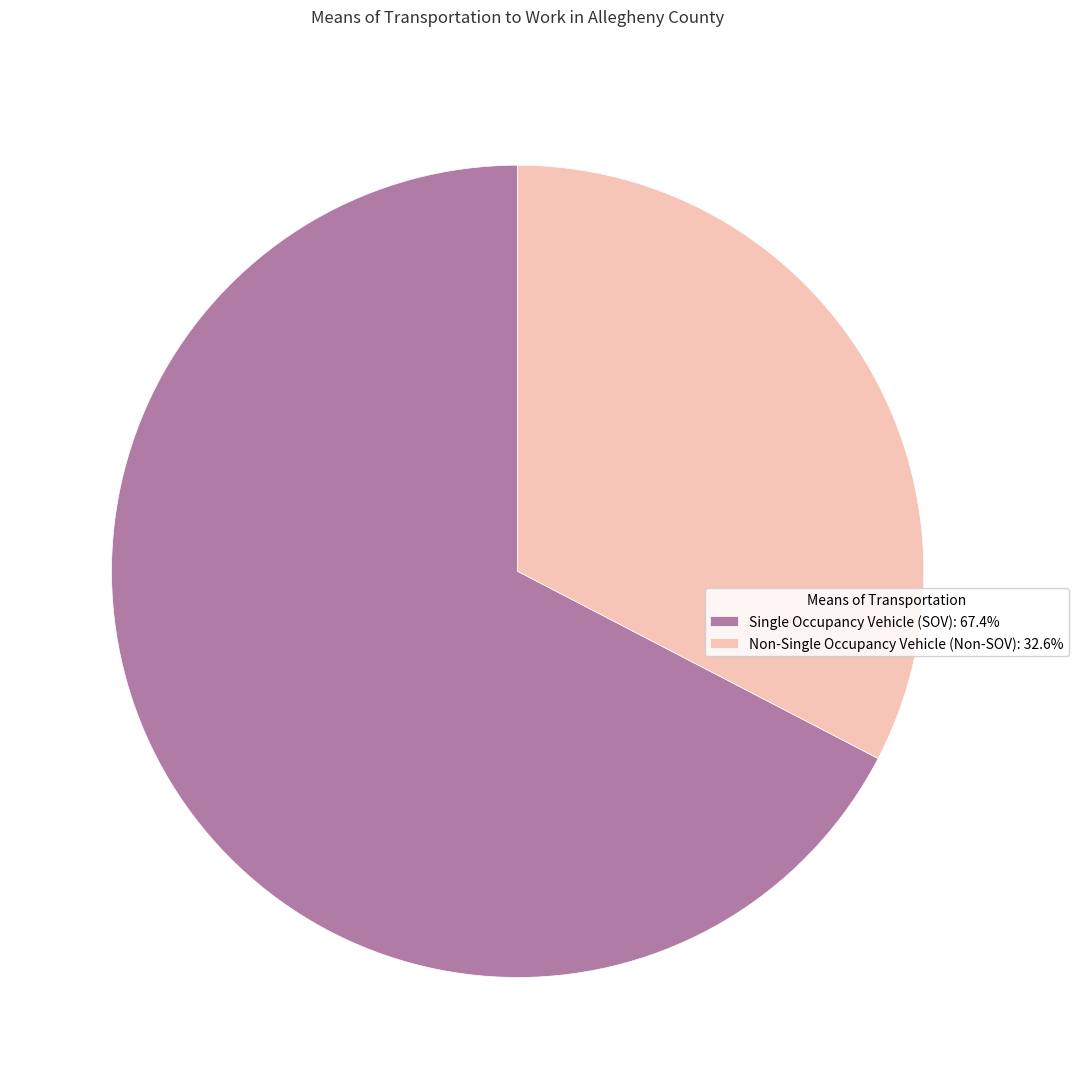

How many slices are in this pie chart?

2